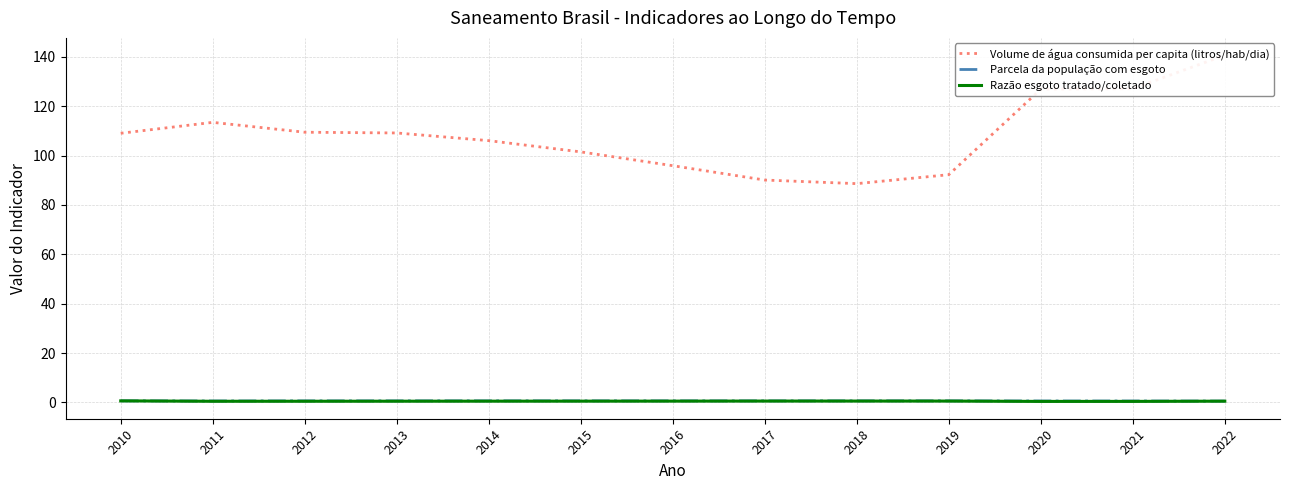

Is the value of Parcela da população com esgoto at 2015 greater than the value of Razão esgoto tratado/coletado at 2013?

Yes